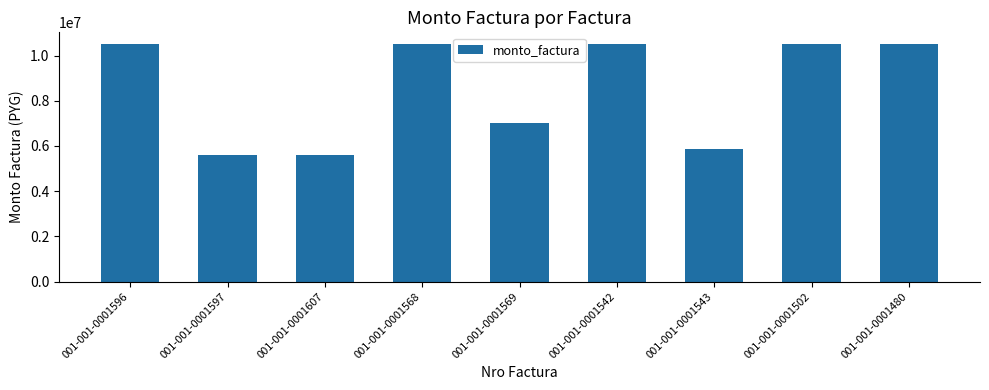

What is the sum of the values at 001-001-0001568 and 001-001-0001543?

16345000